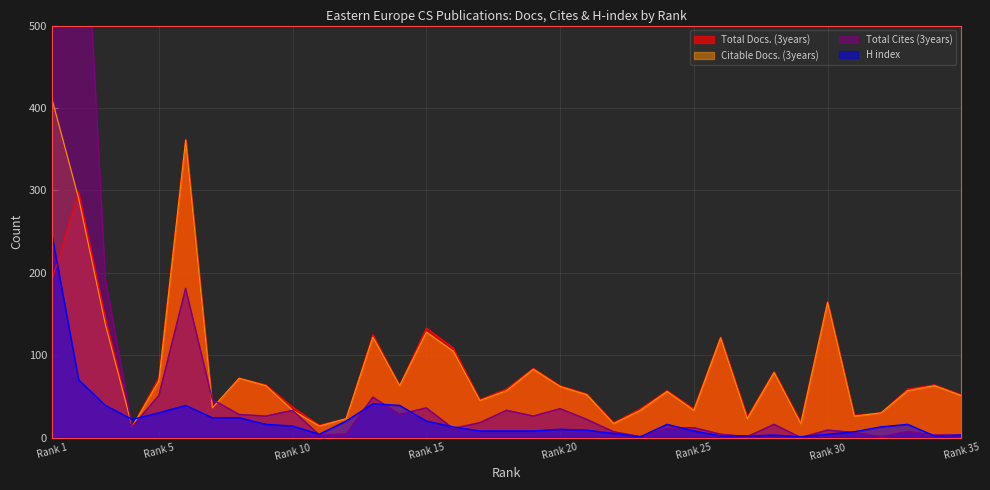

What is the approximate value of H index at 14, to the nearest 5?

40